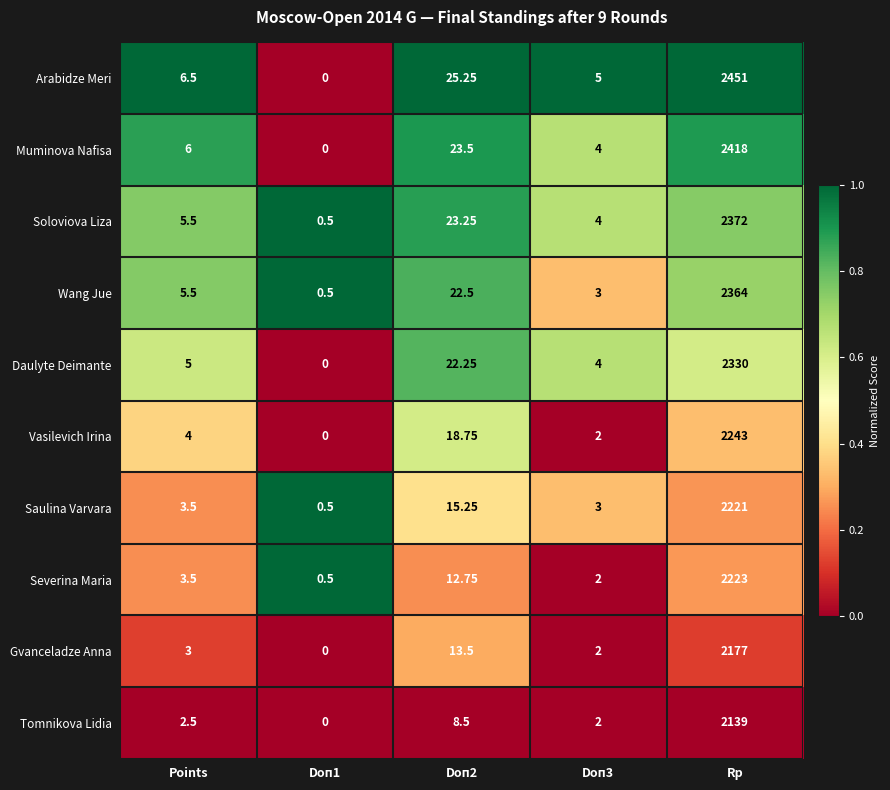

Which series has the largest total across all categories?

Arabidze Meri